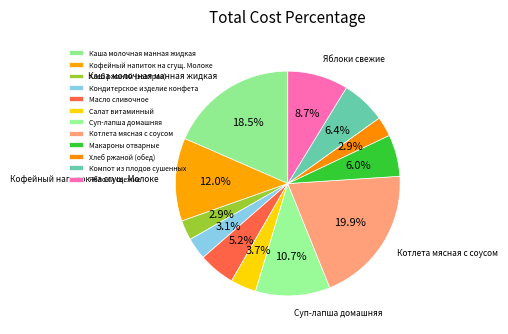

To the nearest percent, what portion does Суп-лапша домашняя represent?

11%